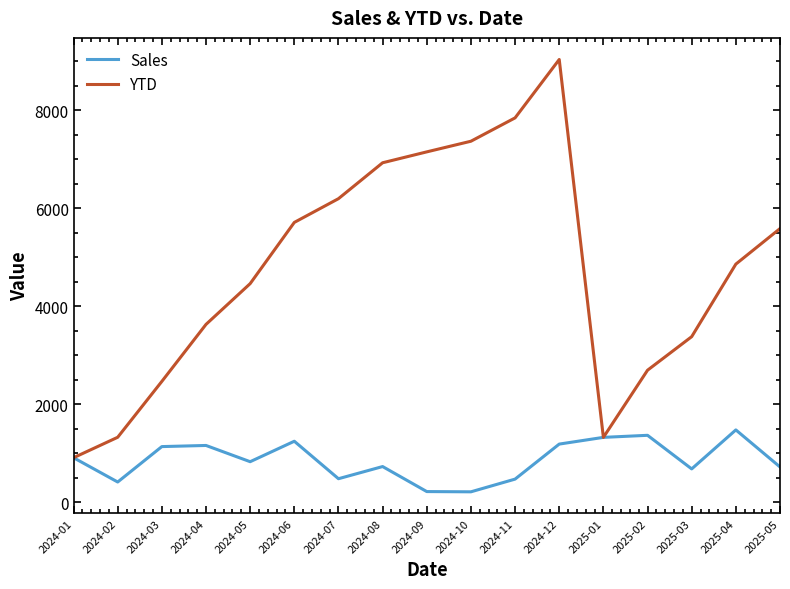

What is the smallest value displayed?

217